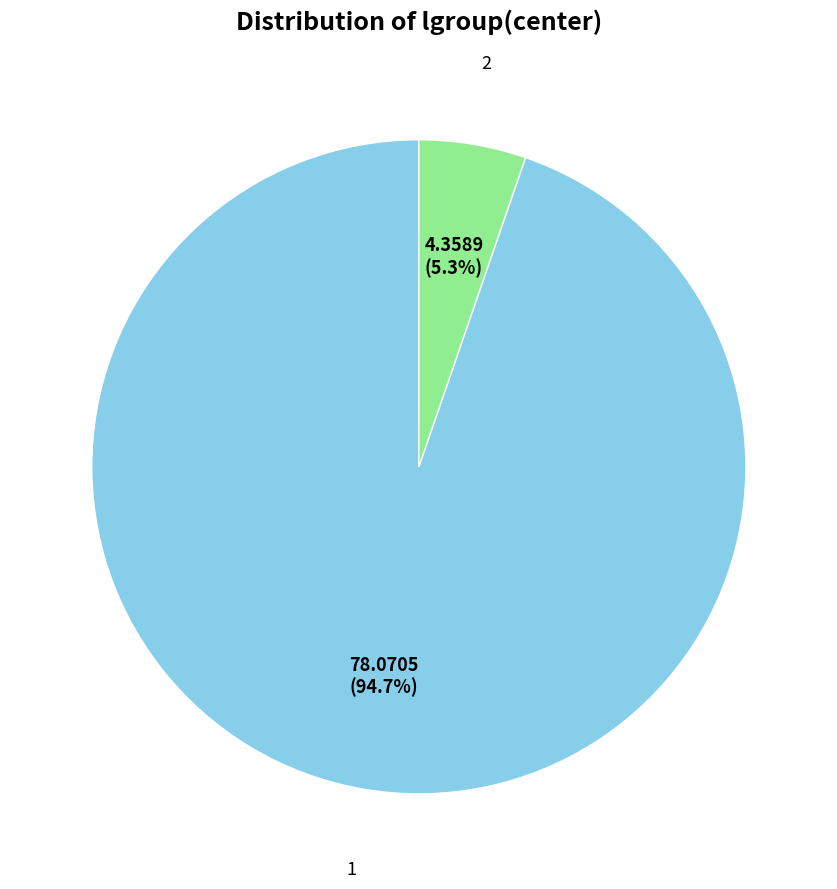

To the nearest percent, what portion does 1 represent?

95%